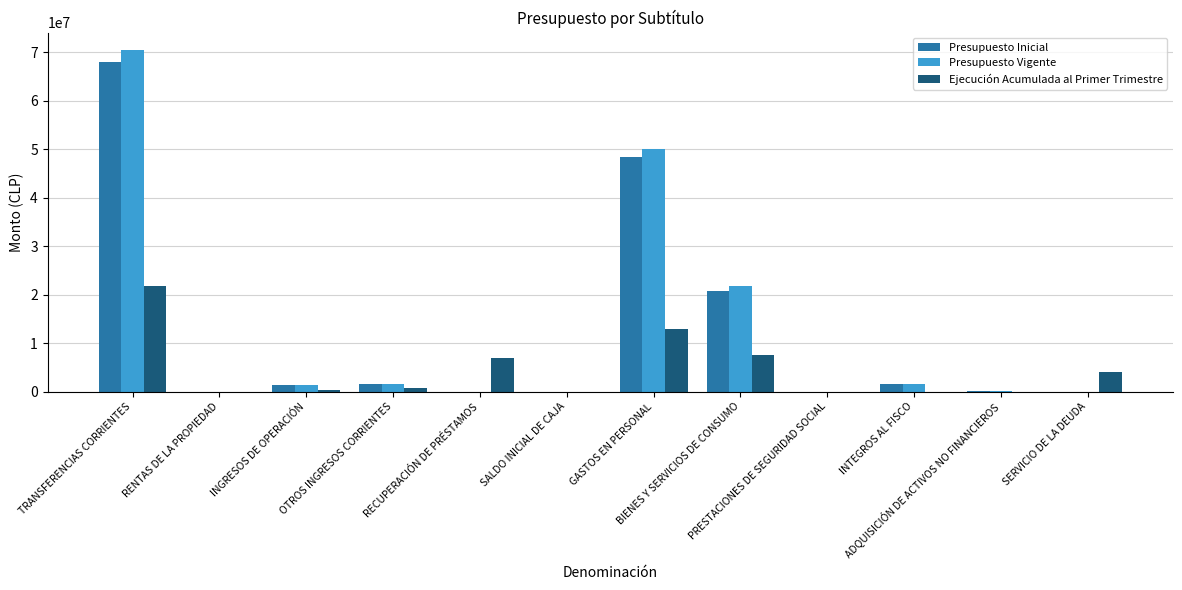

How many groups of bars are there?

12